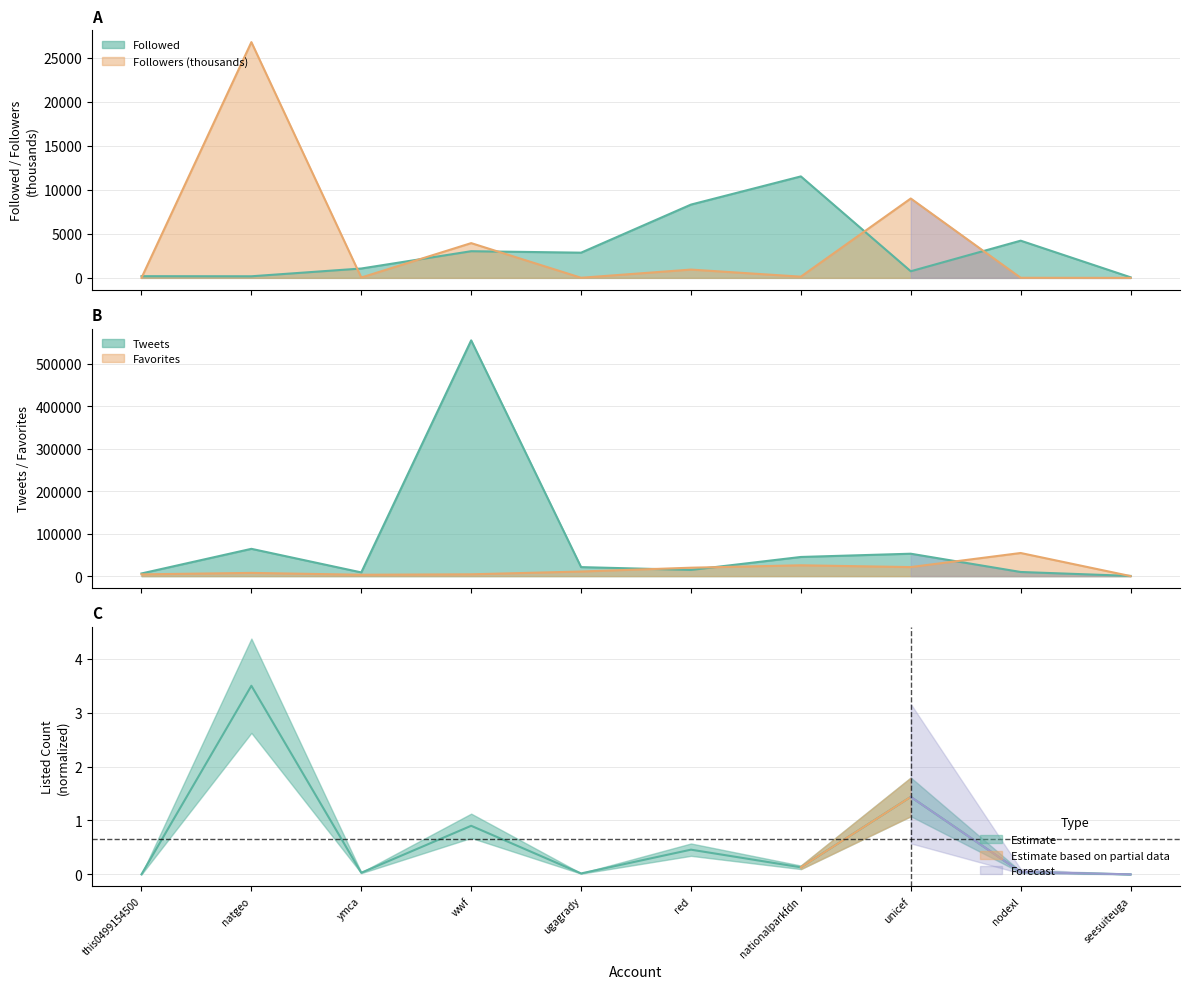

Which category has the highest value across all series?

wwf